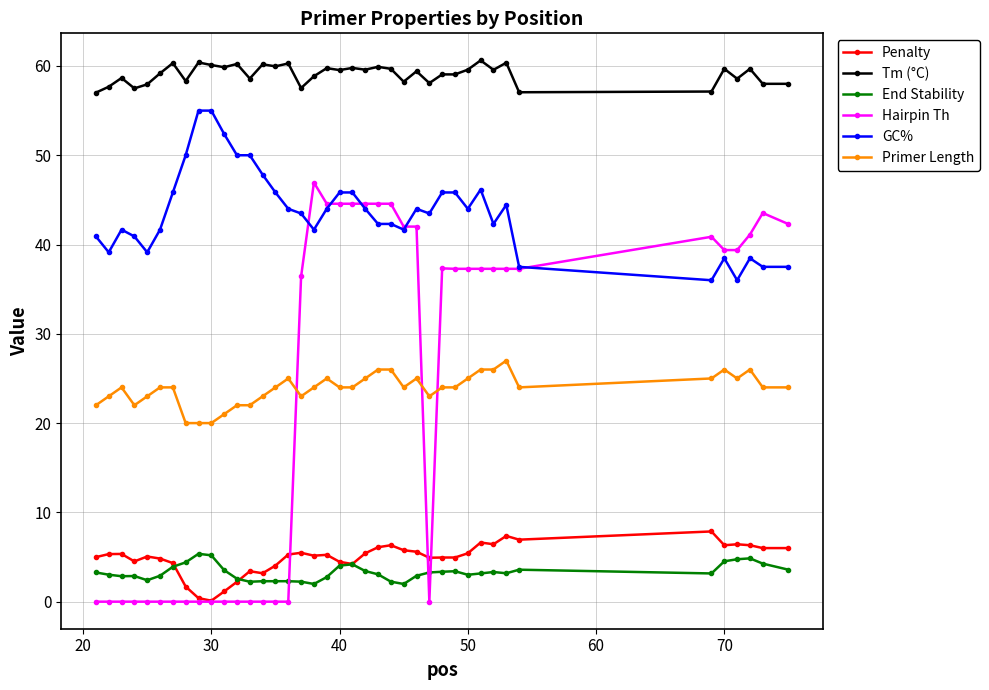

True or false: GC% has more than 1 points higher than both neighbors.

True